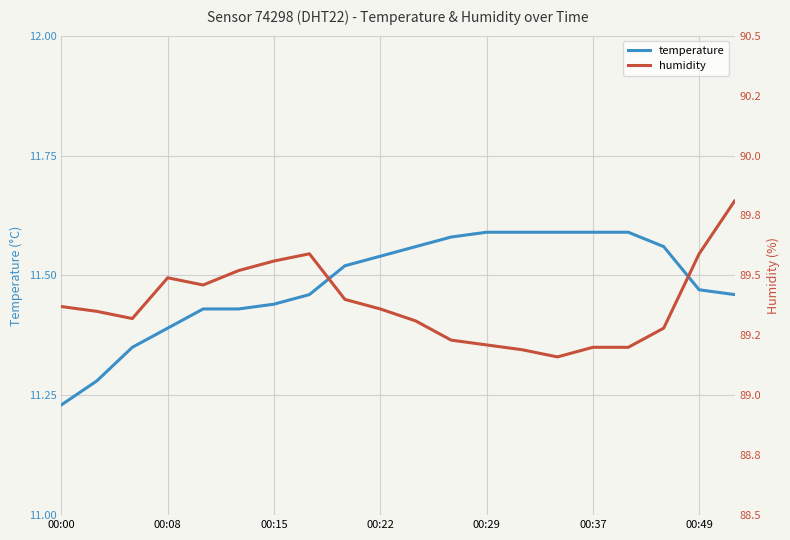

What is the value of the humidity point at the 17th from the left?

89.2